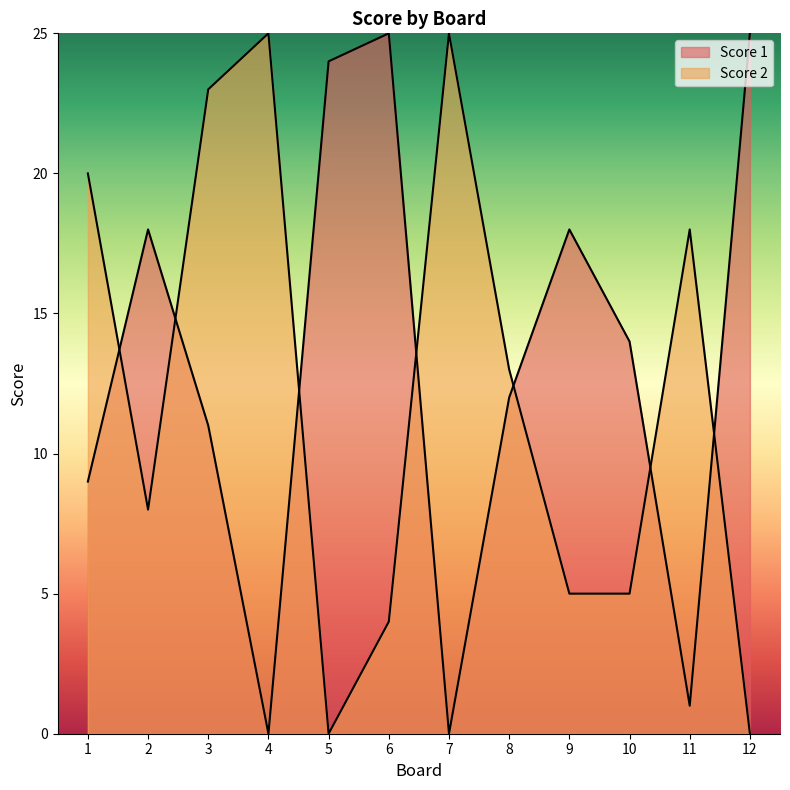

At which label does Score 2 first exceed 13?

1